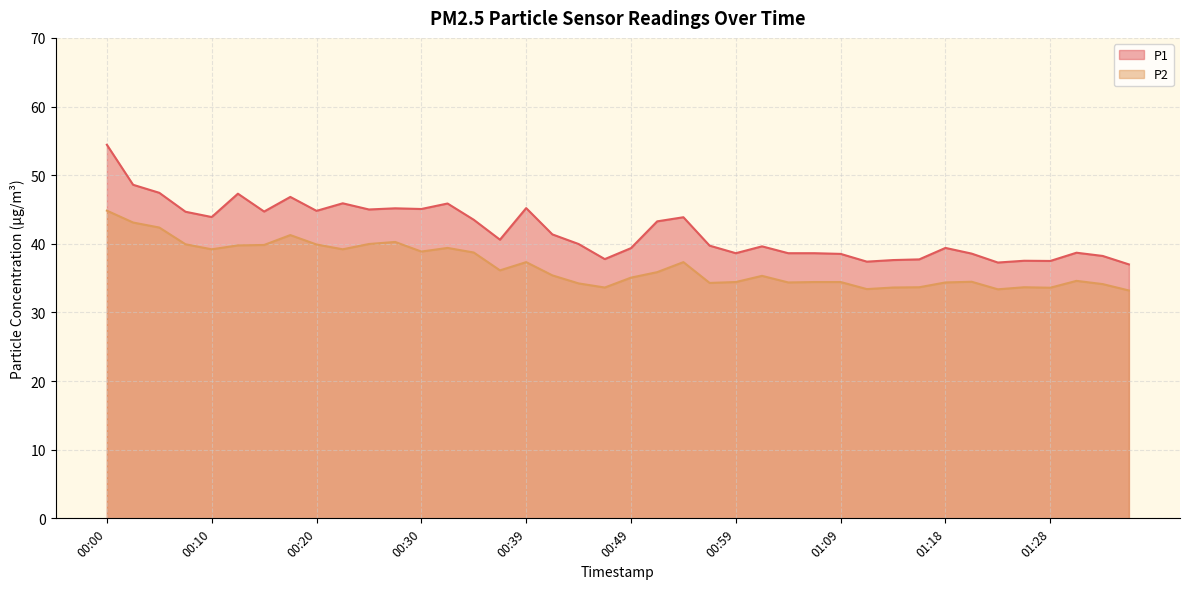

Which category has the highest value across all series?

00:00